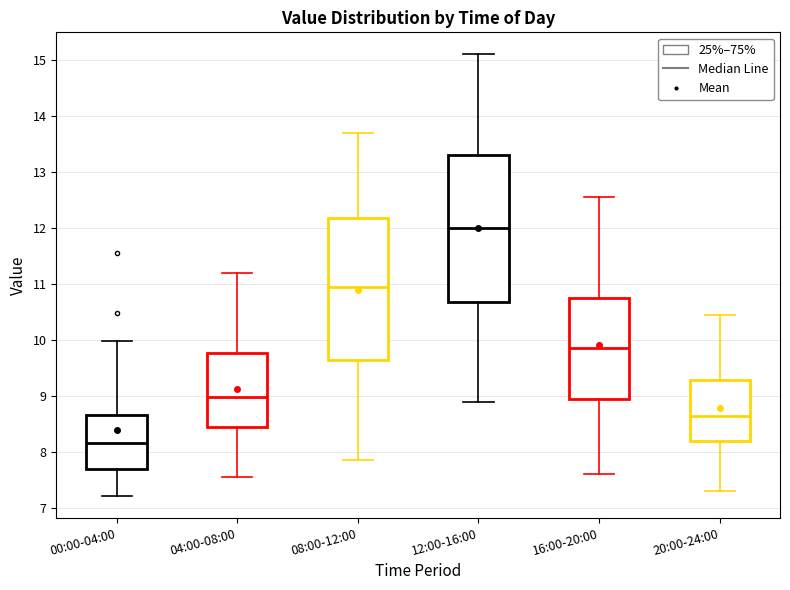

Where is the lower edge of the box for 00:00-04:00 on the y-axis? The values are not printed on the chart, so give them approximately, as read against the axis.

7.7